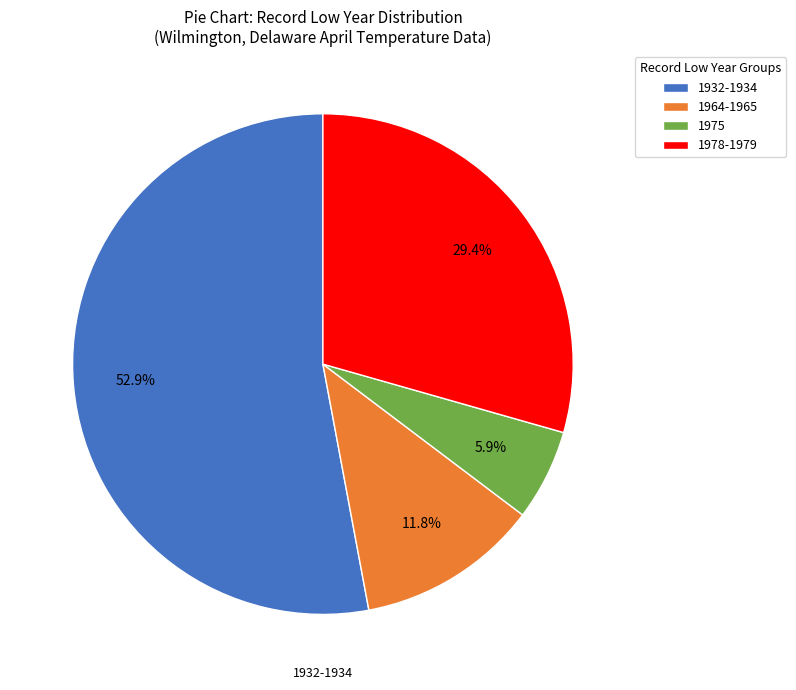

How many slices are in this pie chart?

4